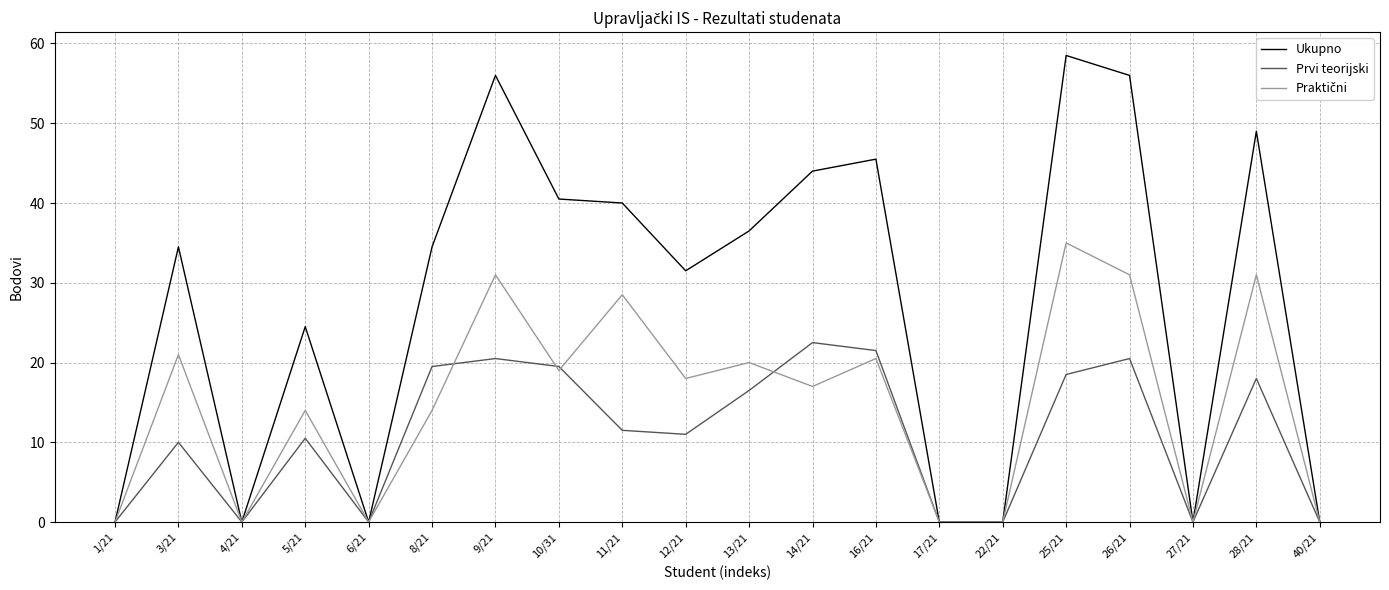

Which series changed the most between 8/21 and 22/21?

Ukupno